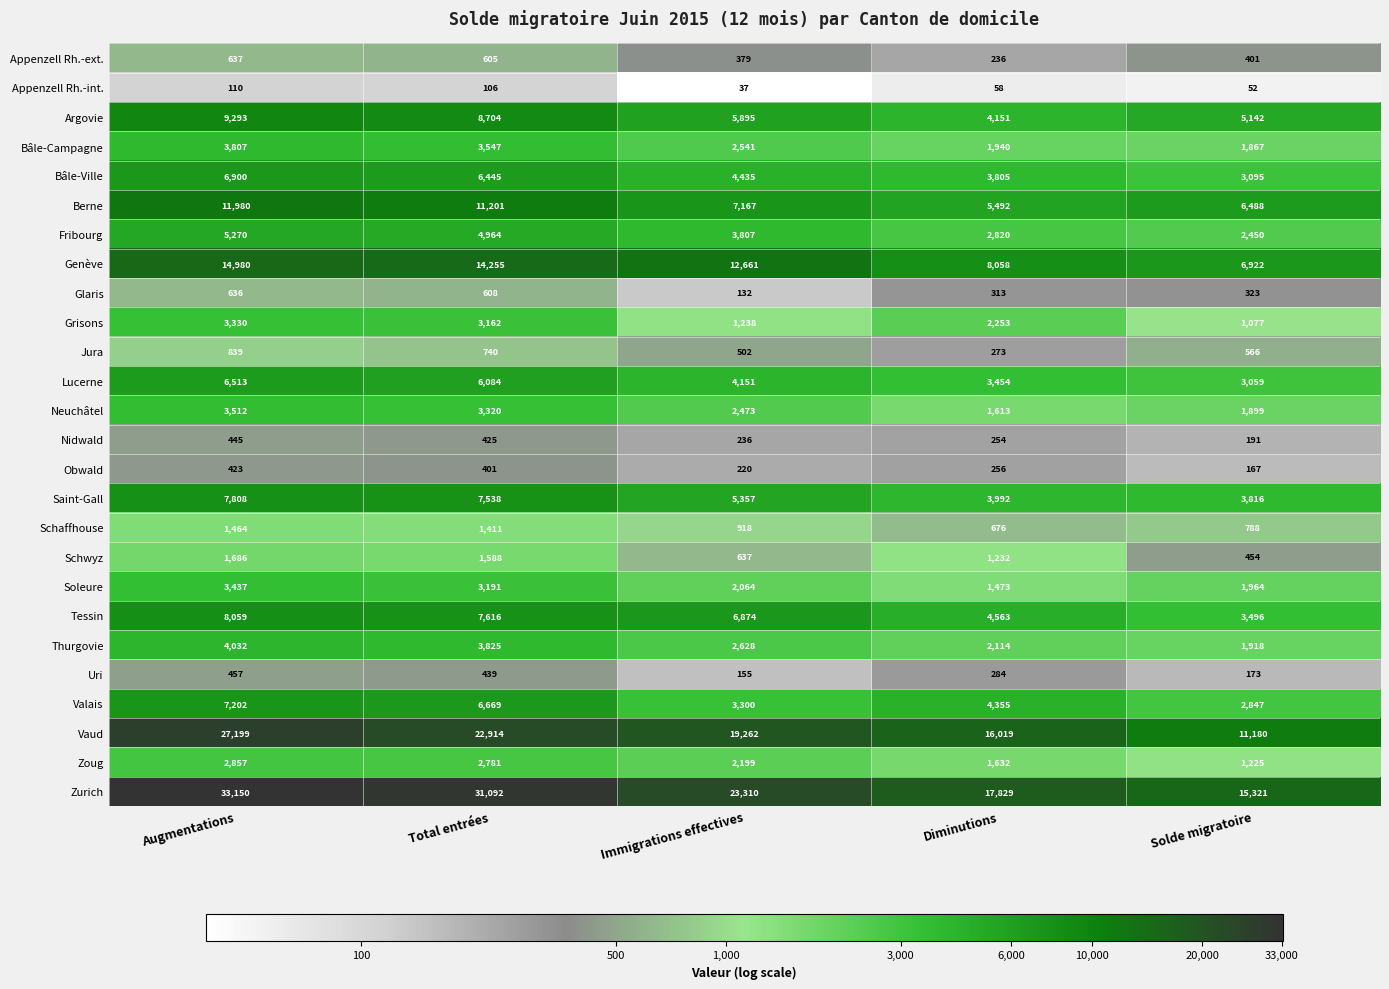

What is the total value across all series at Augmentations?

166026